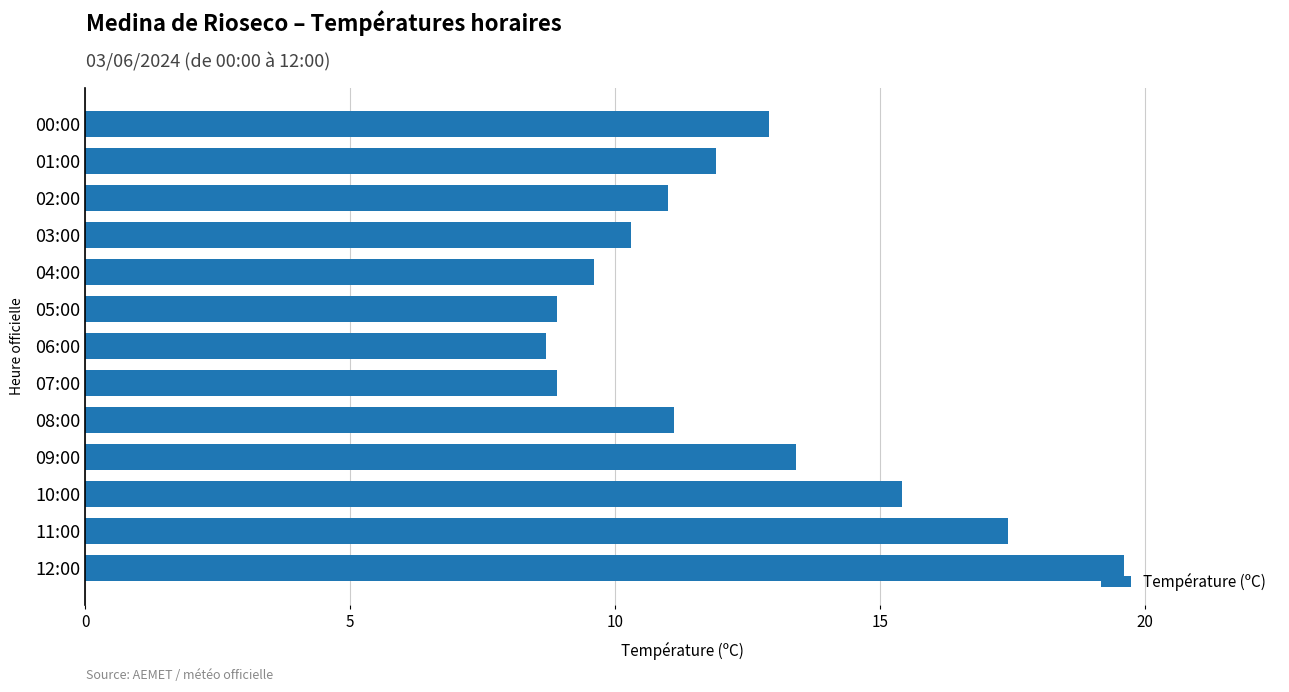

What is the minimum value shown in the chart?

8.7